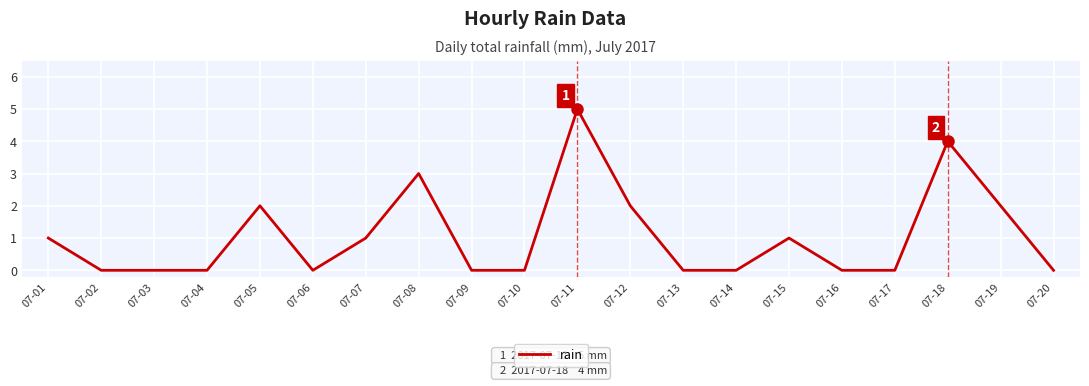

What is the maximum value shown in the chart?

5